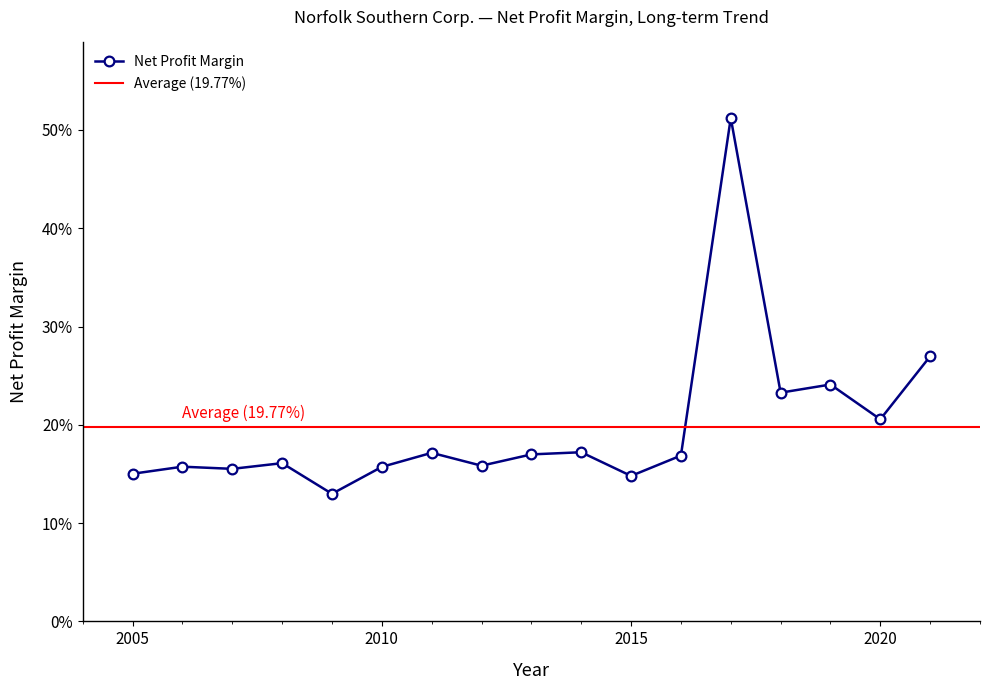

Reading left to right, what are all the values shown in this chart?

2021=0.3	2020=0.2	2019=0.2	2018=0.2	2017=0.5	2016=0.2	2015=0.1	2014=0.2	2013=0.2	2012=0.2	2011=0.2	2010=0.2	2009=0.1	2008=0.2	2007=0.2	2006=0.2	2005=0.2